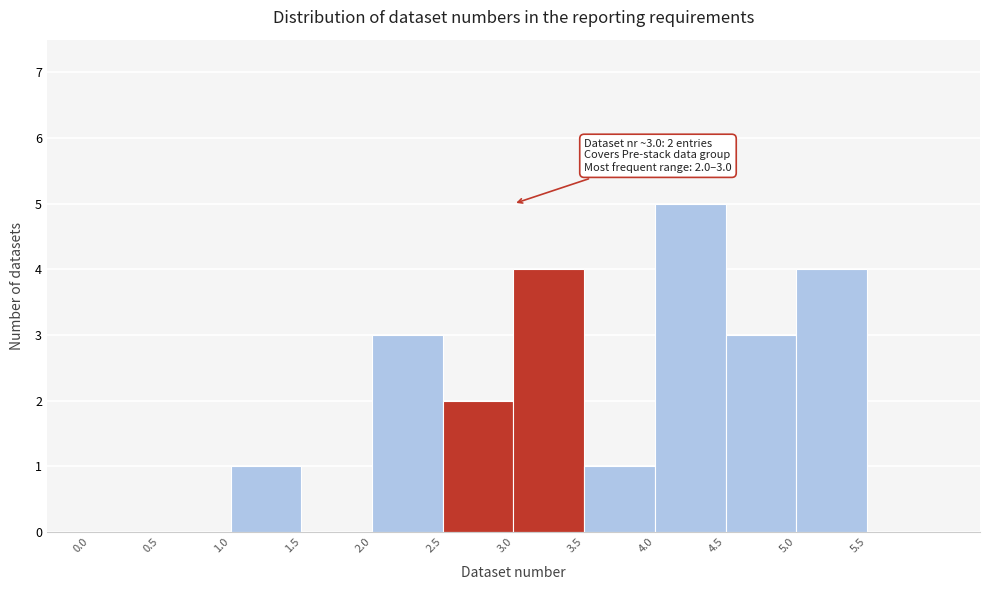

Which range on the x-axis has the tallest bar?

4.0 to 4.5